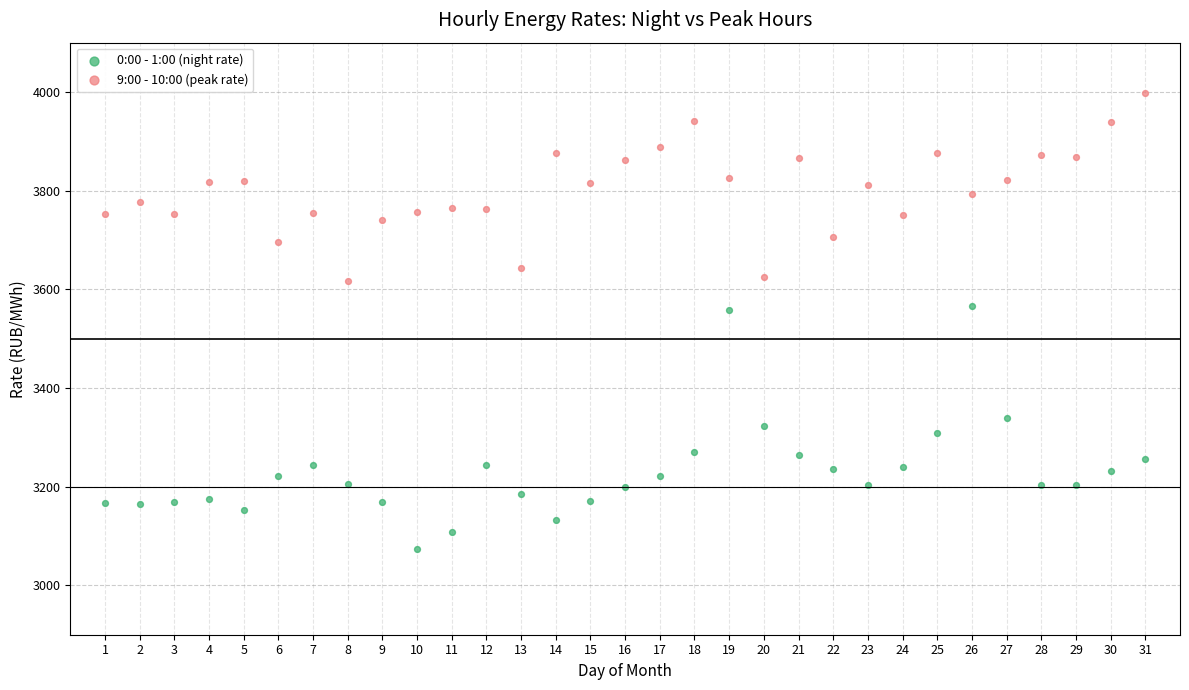

Which series reaches the maximum Y coordinate?

9:00 - 10:00 (peak rate)